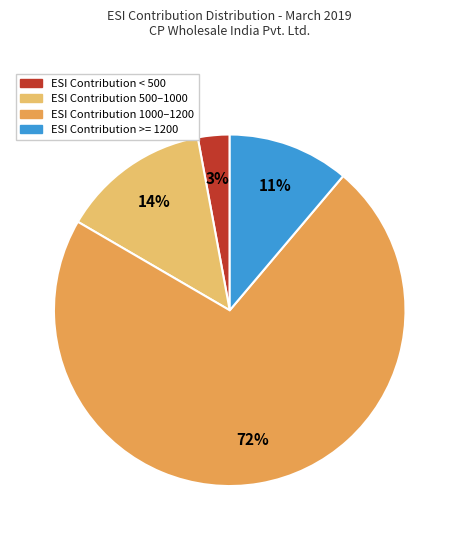

Count the number of slices in the pie.

4